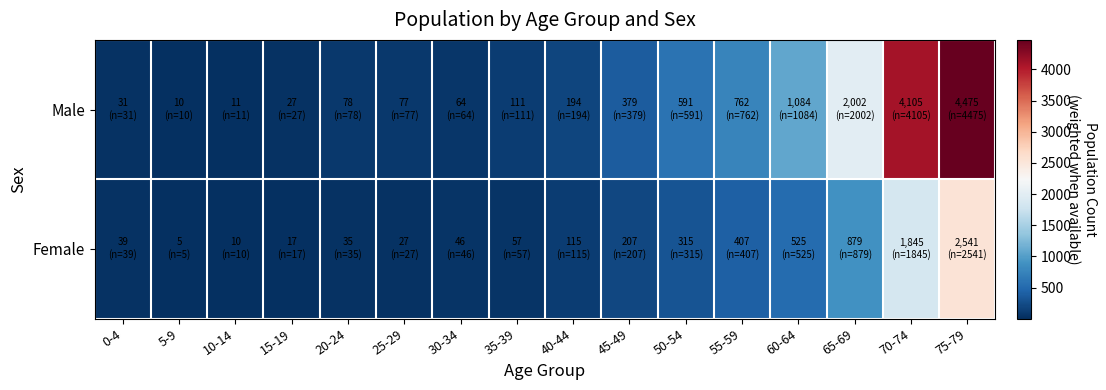

List the series in order of their peak value, lowest first.

Female, Male